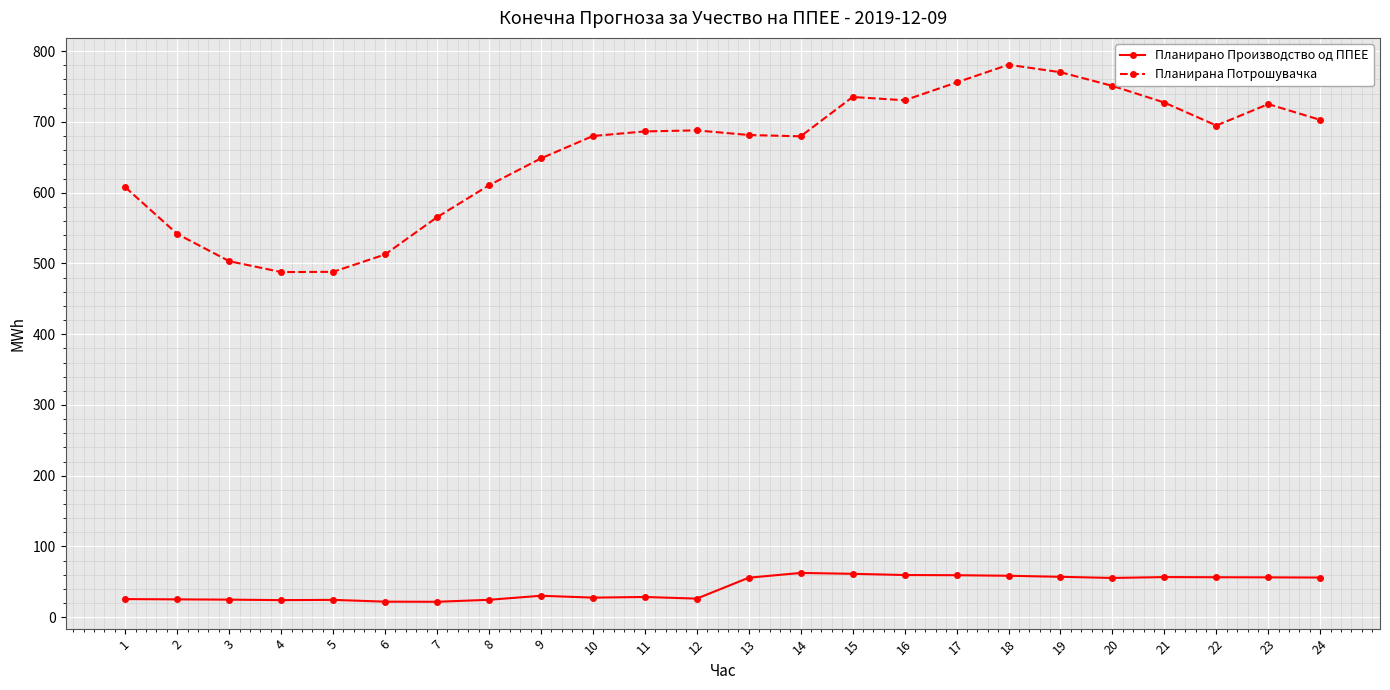

True or false: Планирана Потрошувачка has more than 1 points higher than both neighbors.

True